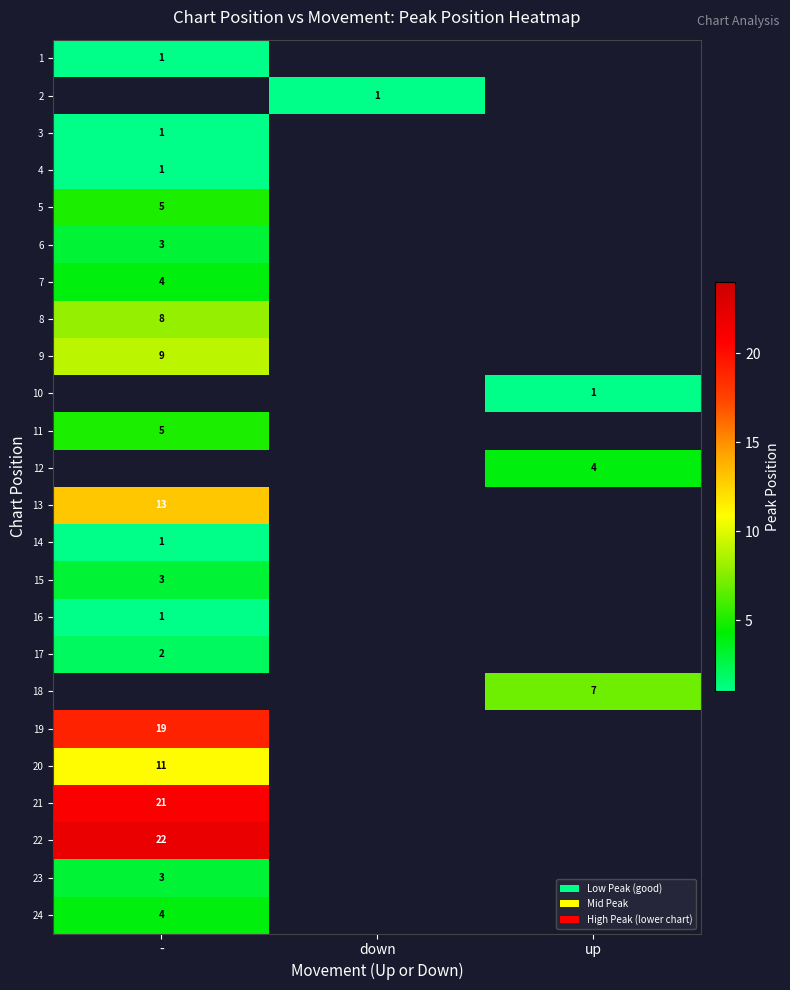

The 17 series shows 3 at -. True or false?

False